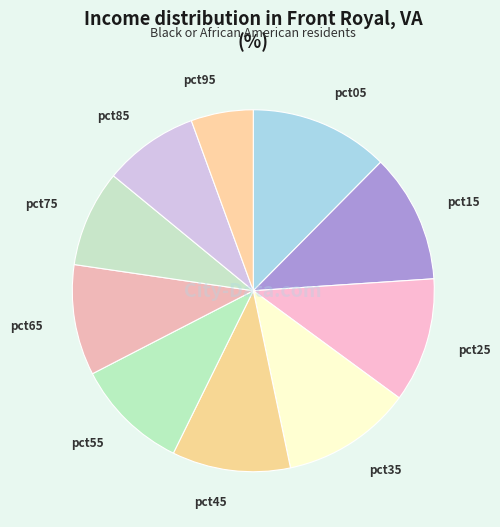

Does any single category account for the majority?

No